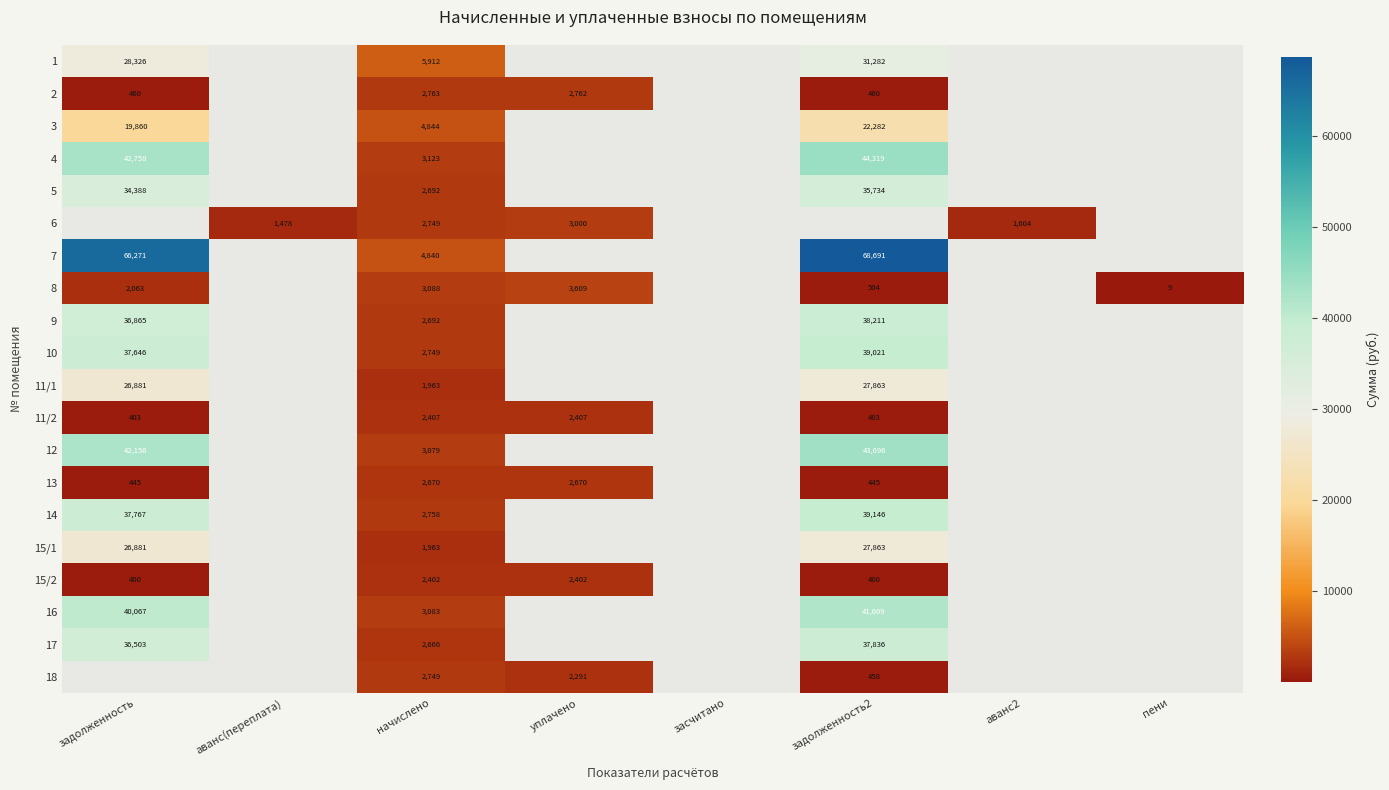

What is the approximate value of 6 at уплачено?

3000.0